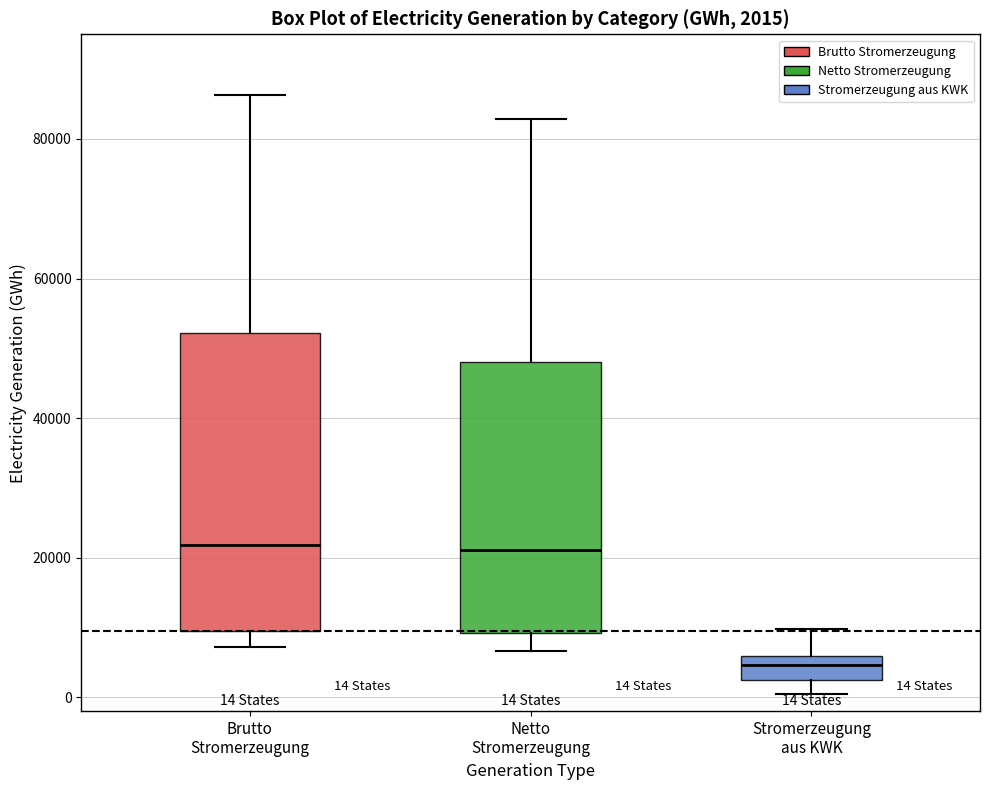

Comparing the boxes themselves (not the whiskers), which one is the tallest?

Brutto Stromerzeugung